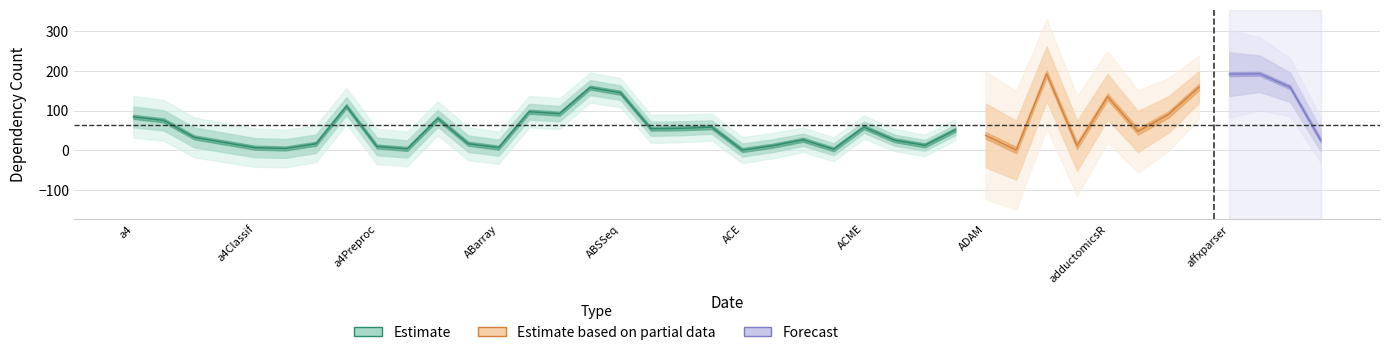

How many data points are less than 51?

20